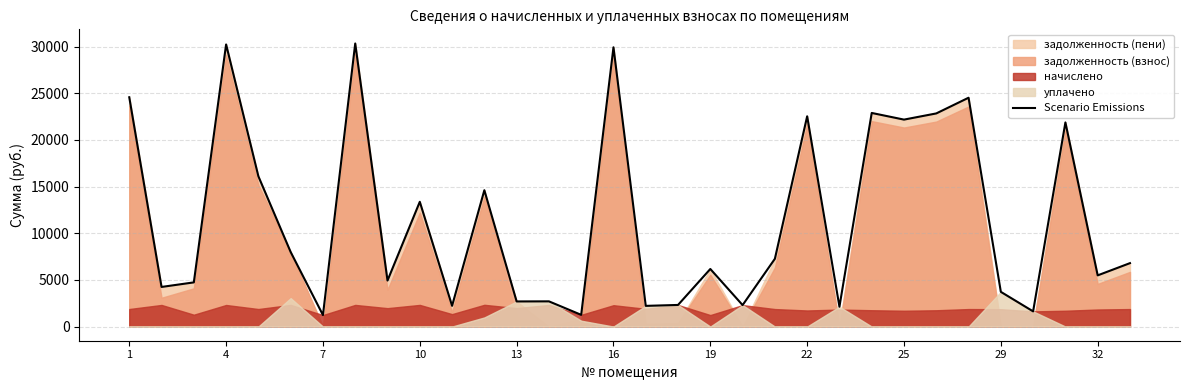

True or false: the data has more than 2 interior local peaks.

True